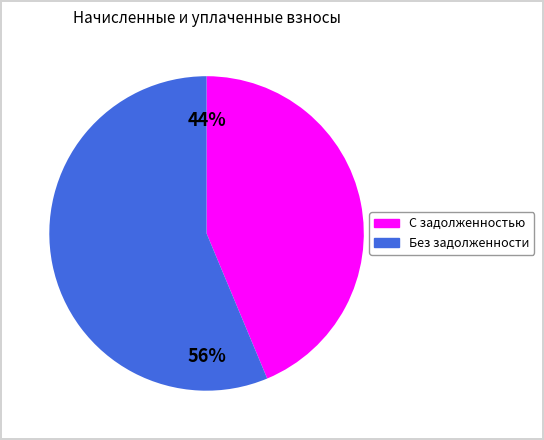

Is there any slice that represents more than half of the pie?

Yes